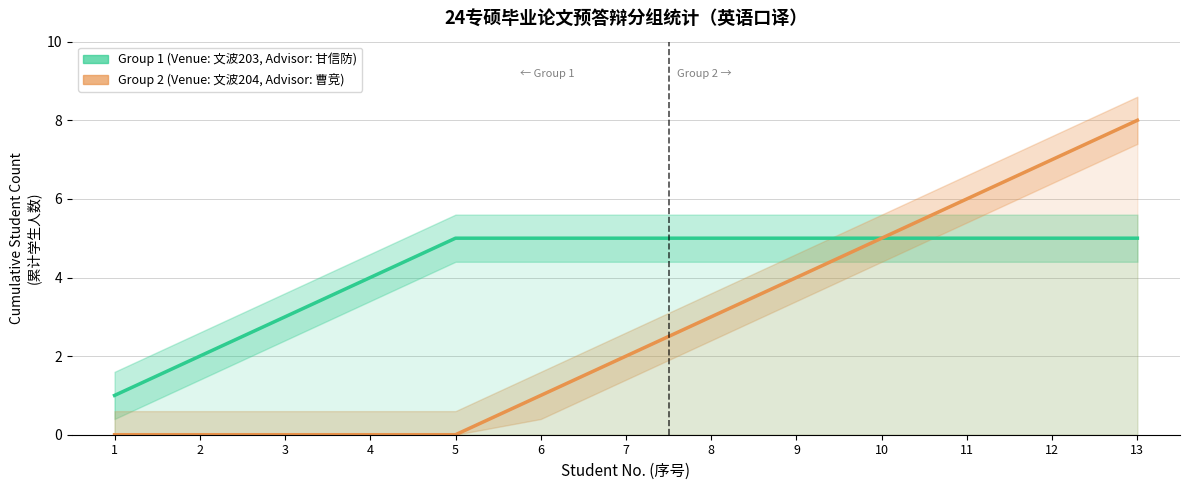

List the series in order of their peak value, highest first.

Group 2 (朱勇/others as advisor), Group 1 (薛凌 as advisor)